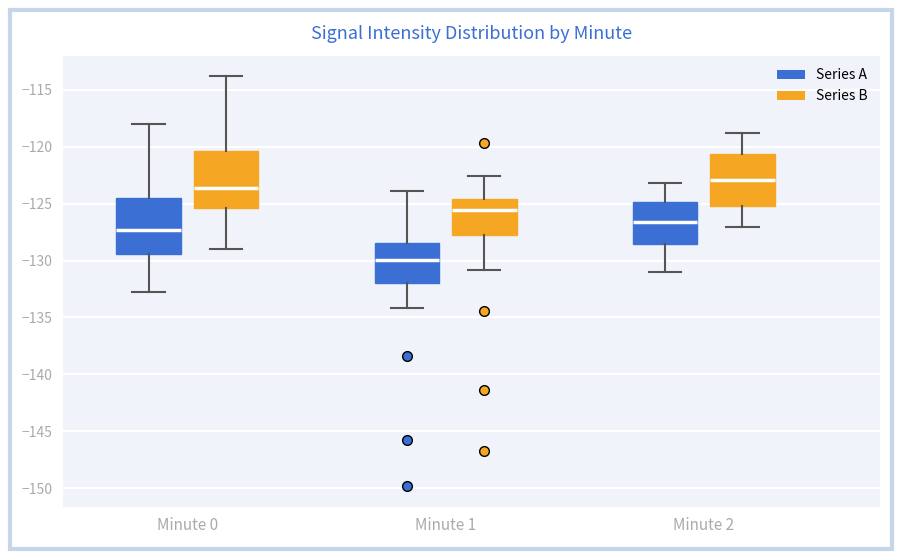

Which box has the highest median line?

Minute 2 (Series B)